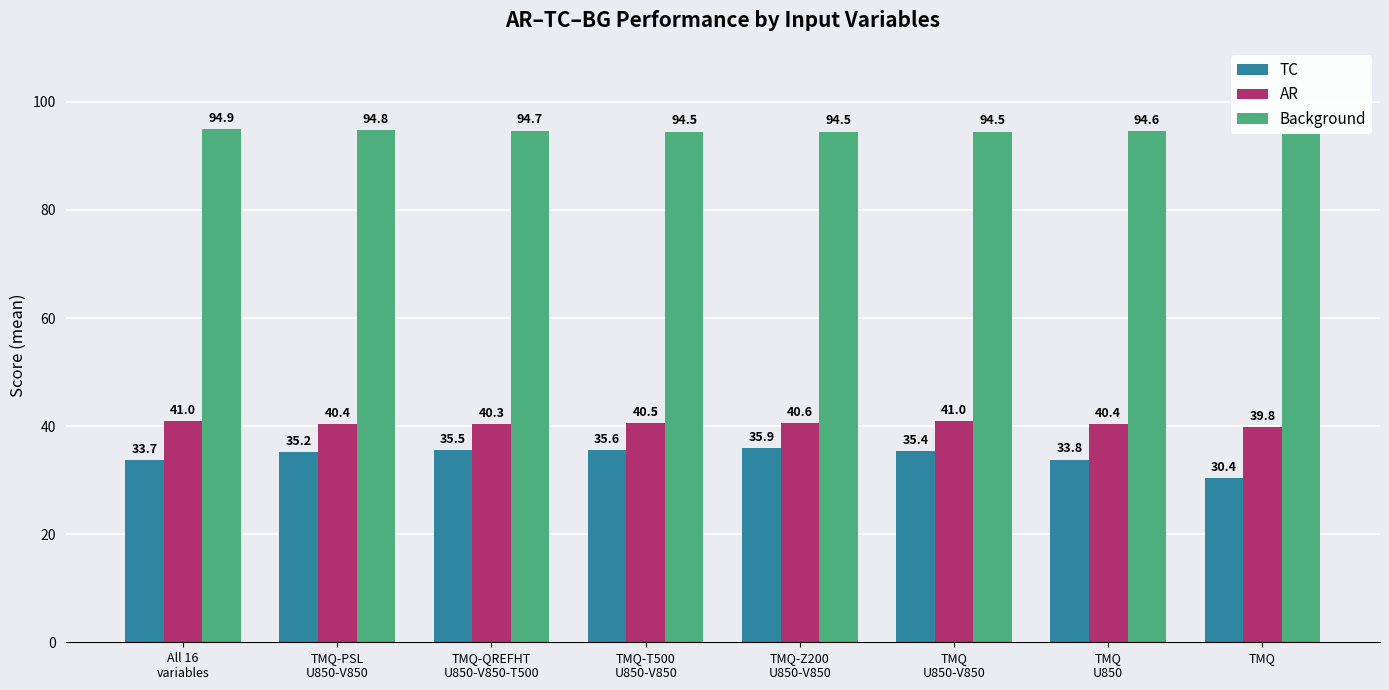

How many values in the Background series exceed 94?

7